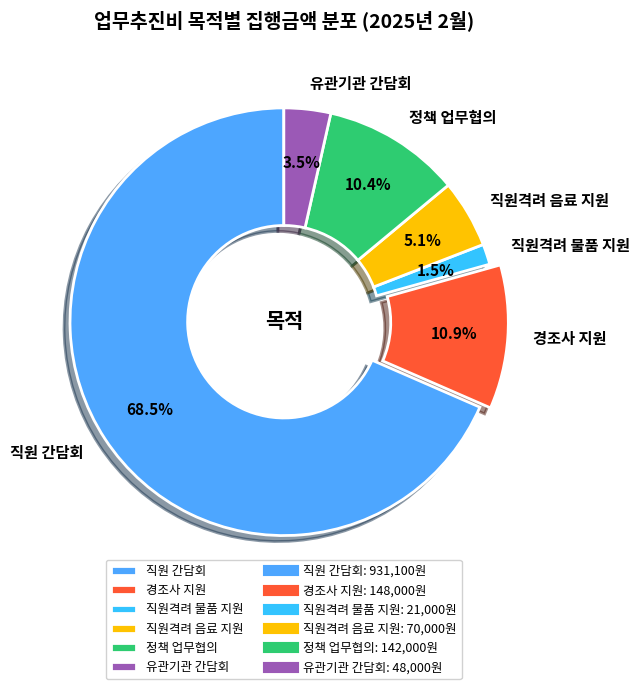

What percentage do 직원격려 물품 지원 and 경조사 지원 together represent?

12.4%